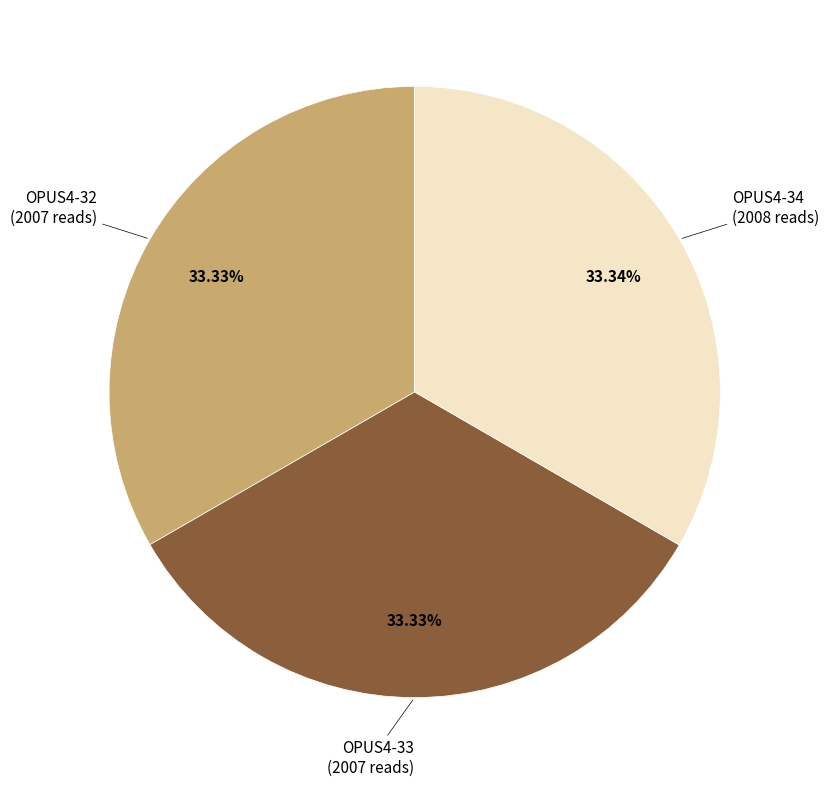

Is the sum of OPUS4-32 and OPUS4-34 greater than half?

Yes